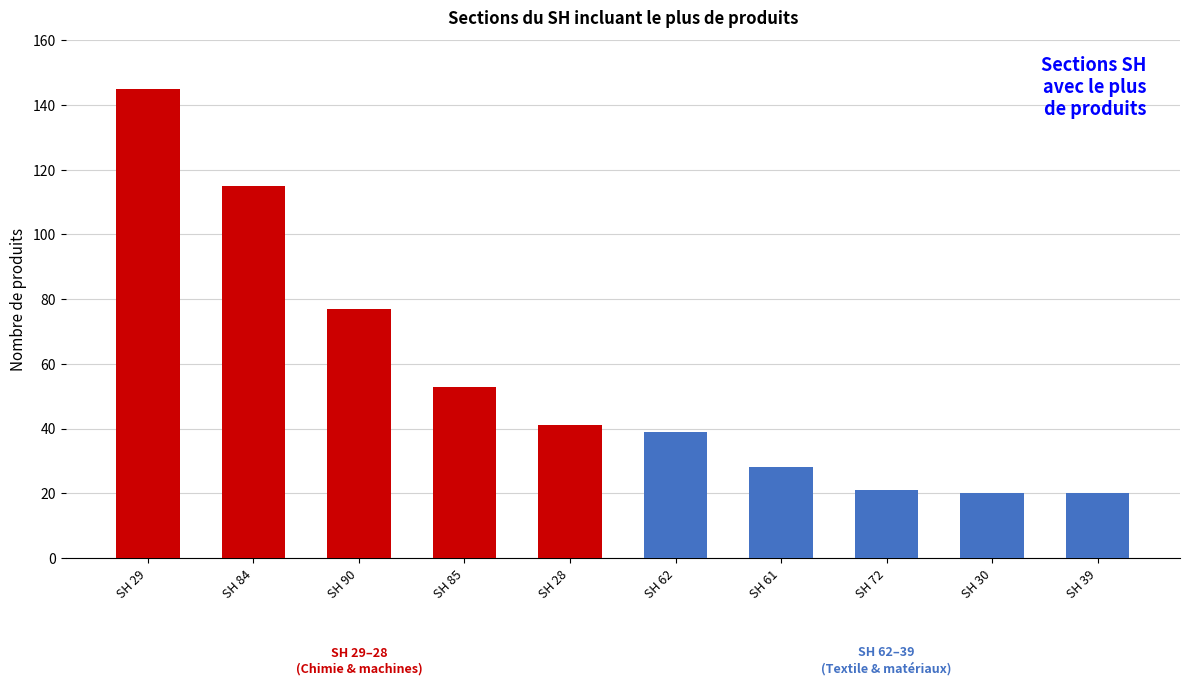

Reading left to right, what are all the values shown in this chart?

145	115	77	53	41	39	28	21	20	20